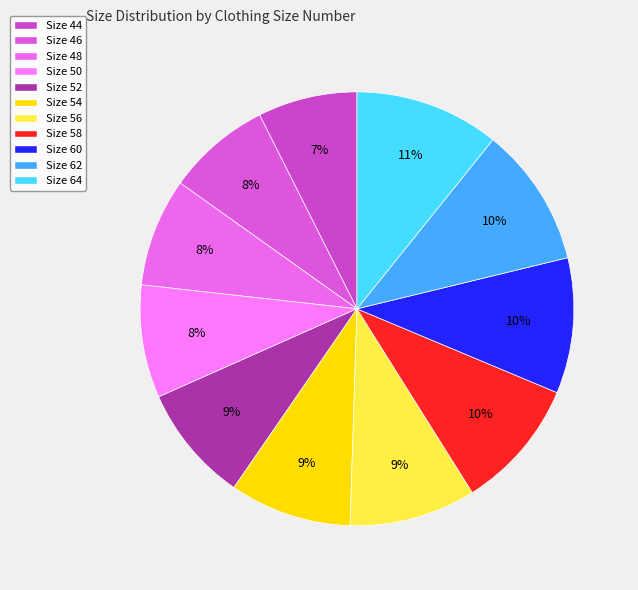

What is the smallest slice in the pie chart?

44